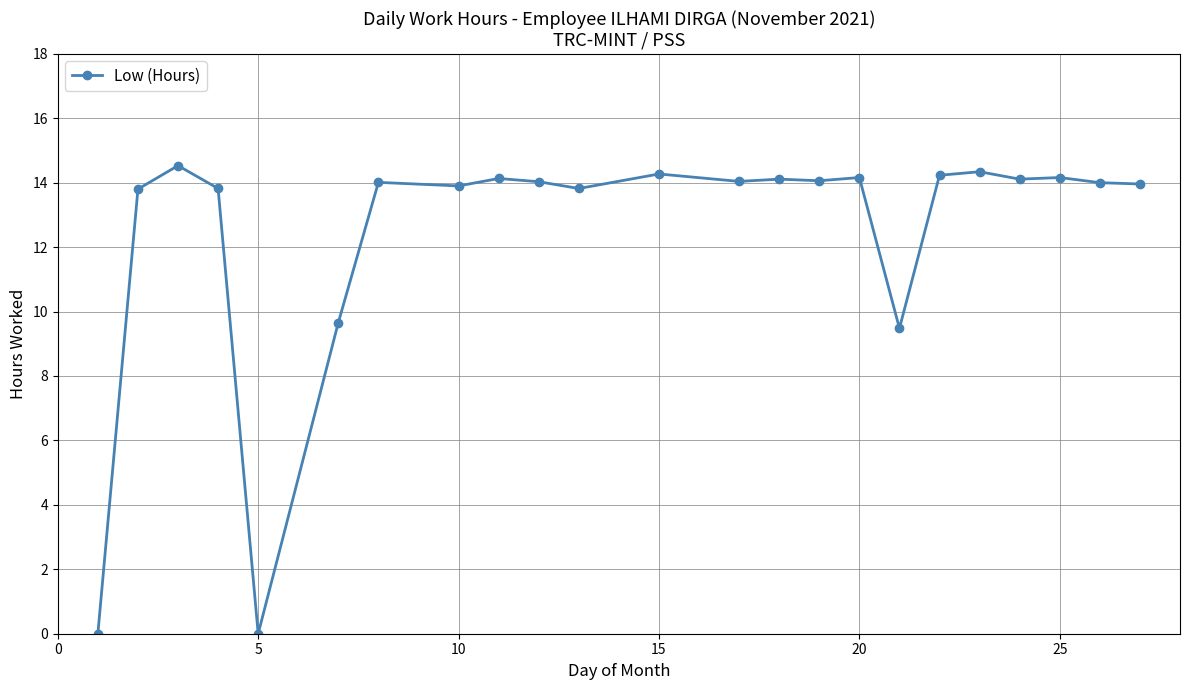

What is the maximum value shown in the chart?

14.5